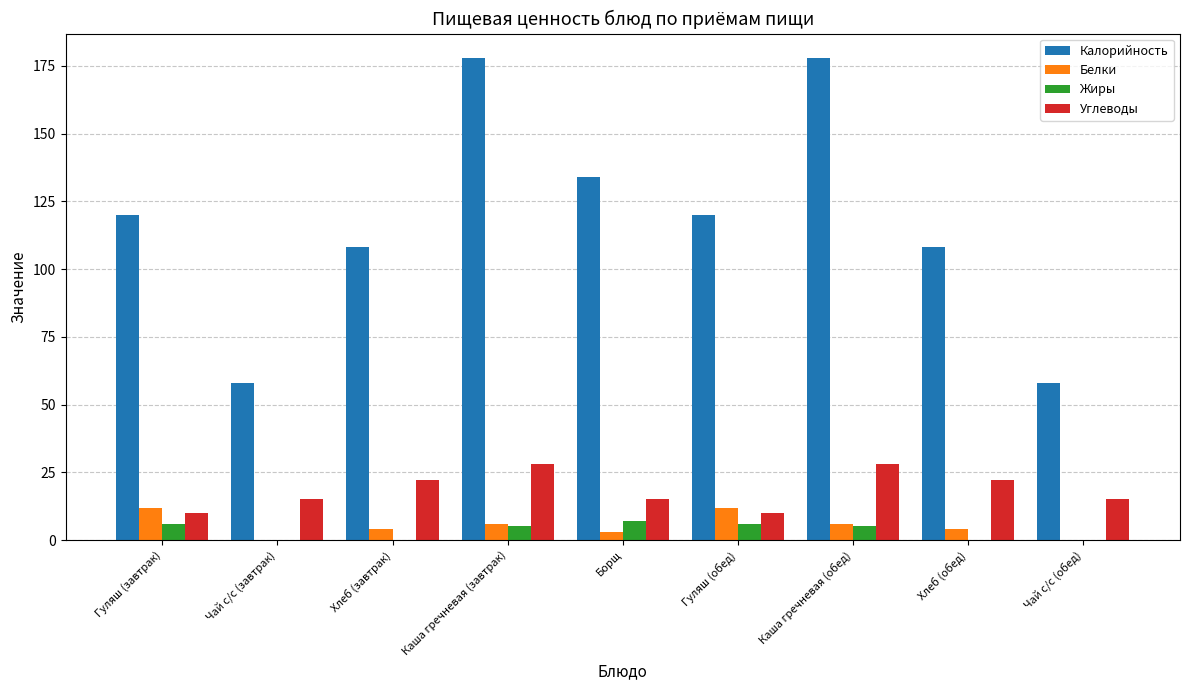

What is the approximate value of Калорийность at Хлеб (обед), to the nearest 10?

110